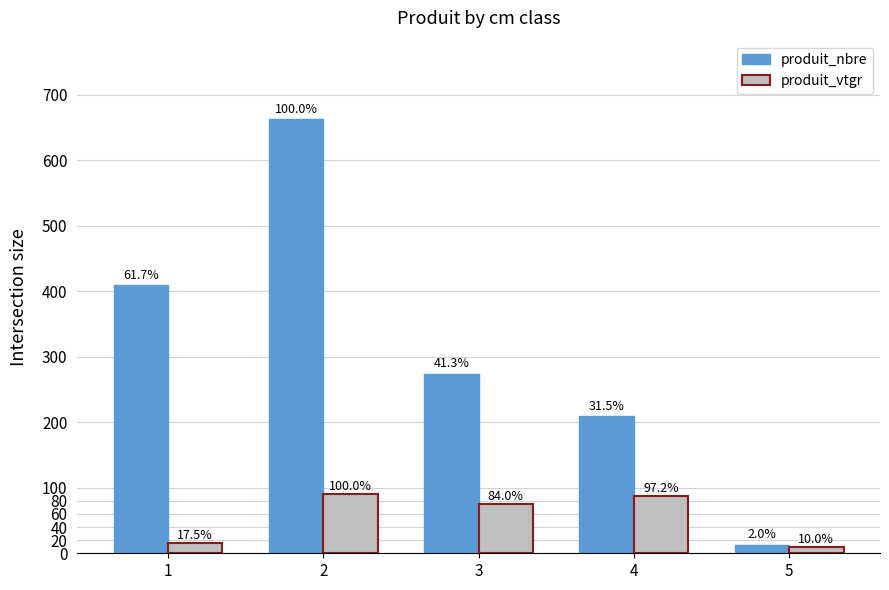

Which series has the largest total across all categories?

produit_nbre